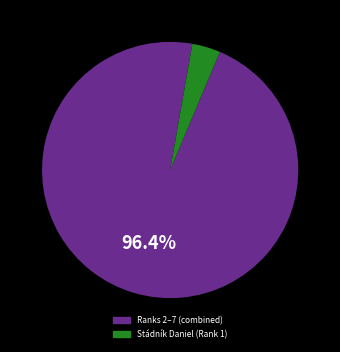

Is there any slice that represents more than half of the pie?

Yes